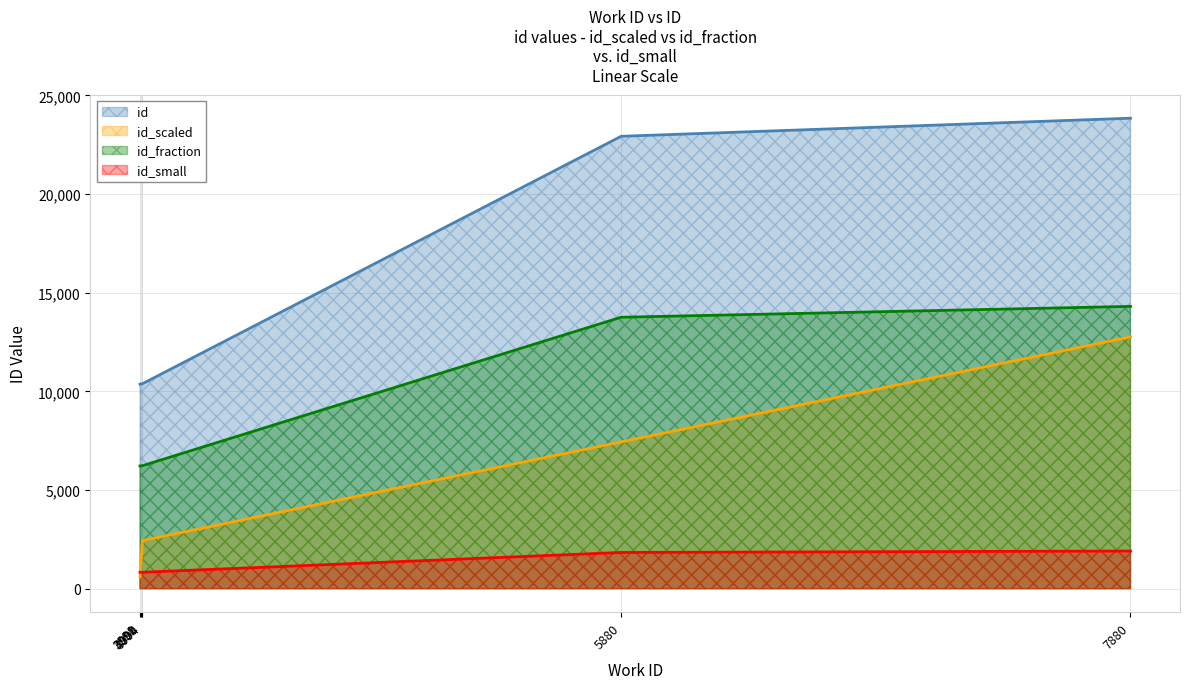

At which category does id reach its first local peak?

3998